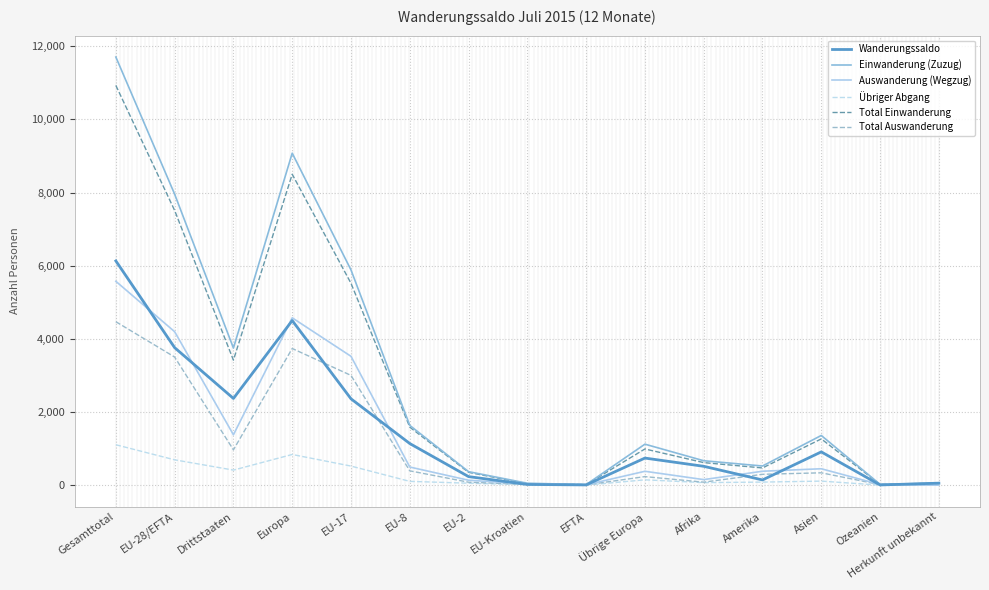

Rank the series by their maximum value, from lowest to highest.

Übriger Abgang, Total Auswanderung, Auswanderung (Wegzug), Wanderungssaldo, Total Einwanderung, Einwanderung (Zuzug)